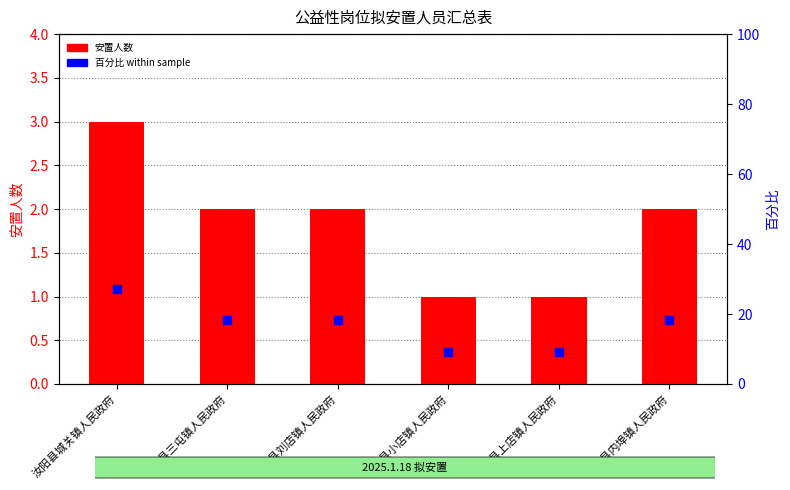

Which series reaches the maximum Y coordinate?

百分比 within sample